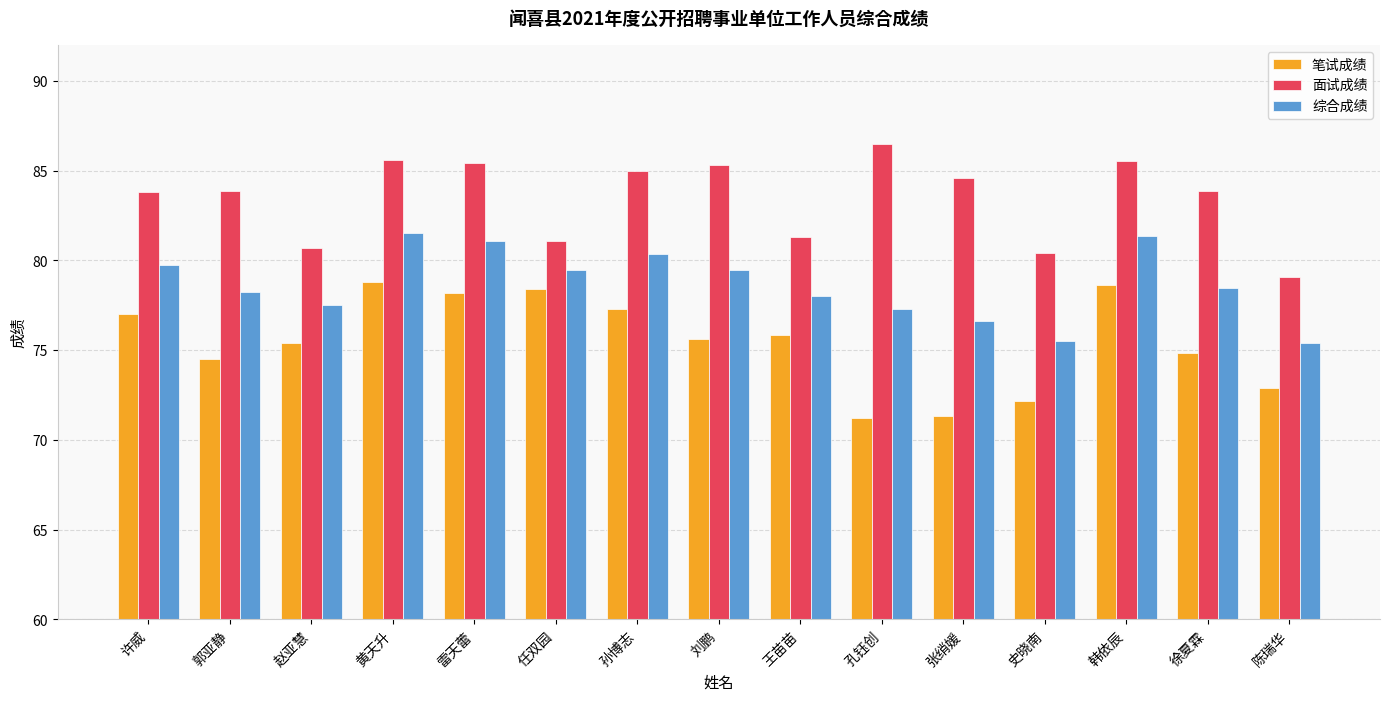

What is the average value of the 面试成绩 series?

83.5